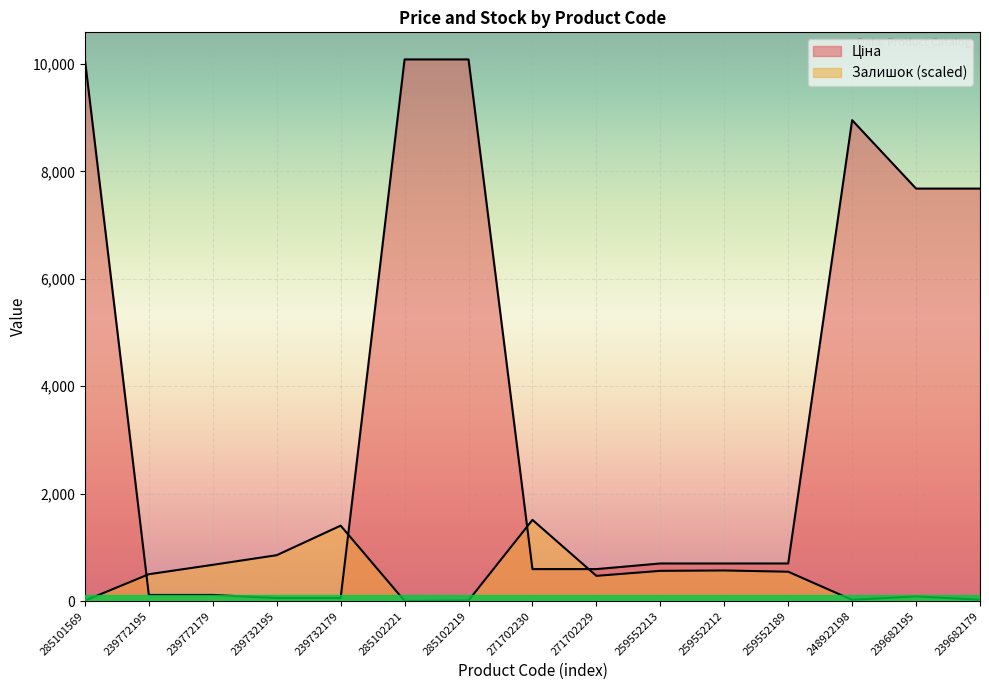

Is it true that Ціна equals 1123.9 at 259552189?

False